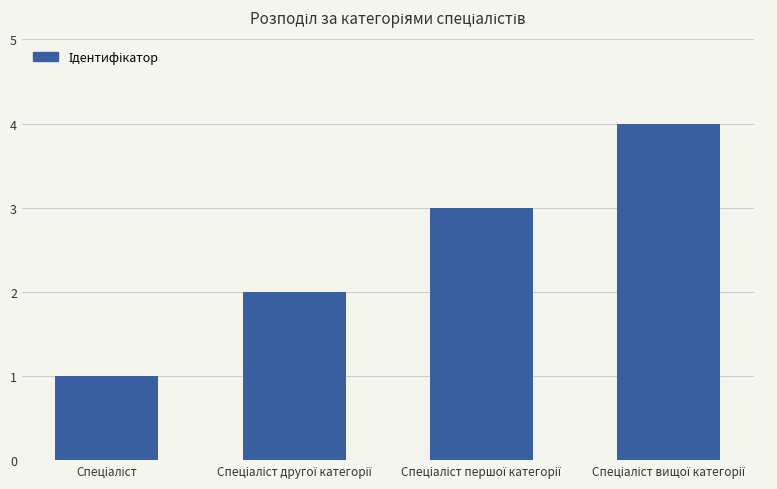

What is the minimum value shown in the chart?

1